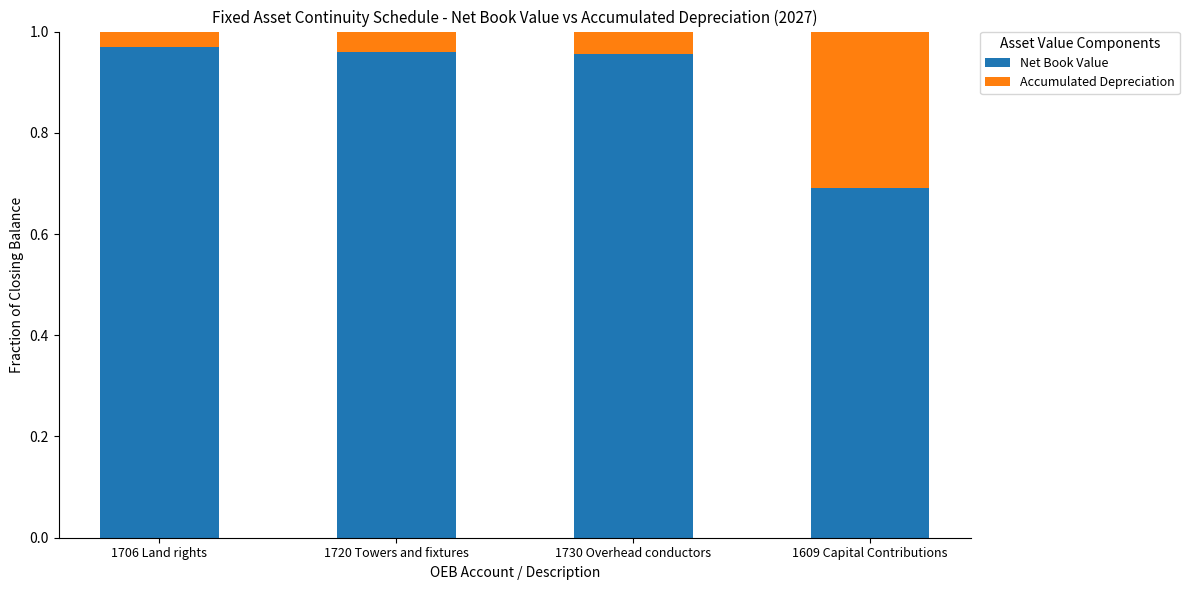

What are all the series names shown in the legend?

Net Book Value, Accumulated Depreciation